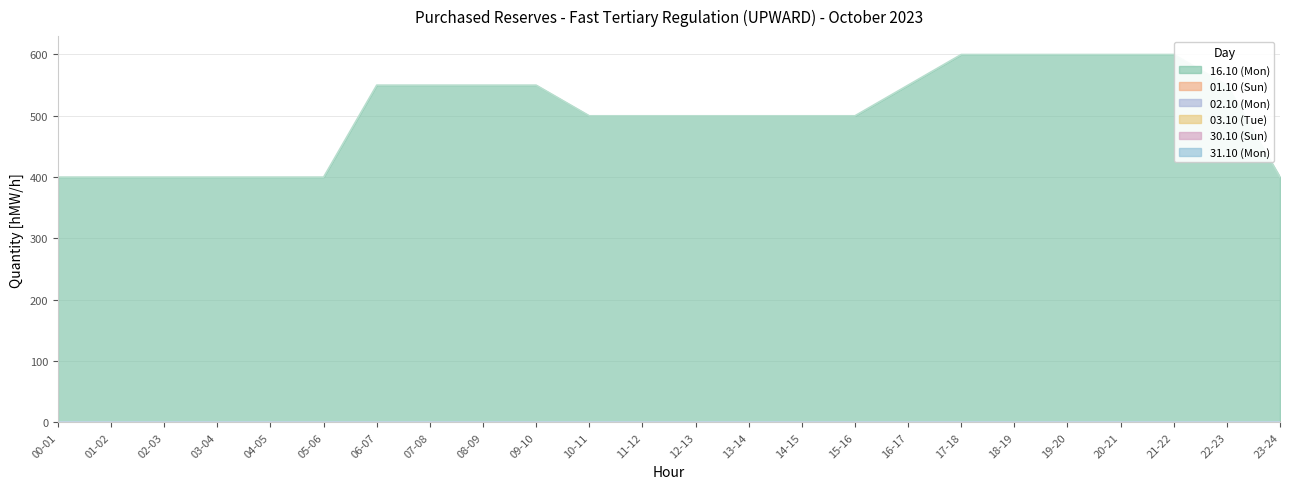

Reading right to left, extract all data points from this chart.

16.10 (Mon): 23-24=400	22-23=550	21-22=600	20-21=600	19-20=600	18-19=600	17-18=600	16-17=550	15-16=500	14-15=500	13-14=500	12-13=500	11-12=500	10-11=500	09-10=550	08-09=550	07-08=550	06-07=550	05-06=400	04-05=400	03-04=400	02-03=400	01-02=400	00-01=400
01.10 (Sun): 23-24=0	22-23=0	21-22=0	20-21=0	19-20=0	18-19=0	17-18=0	16-17=0	15-16=0	14-15=0	13-14=0	12-13=0	11-12=0	10-11=0	09-10=0	08-09=0	07-08=0	06-07=0	05-06=0	04-05=0	03-04=0	02-03=0	01-02=0	00-01=0
02.10 (Mon): 23-24=0	22-23=0	21-22=0	20-21=0	19-20=0	18-19=0	17-18=0	16-17=0	15-16=0	14-15=0	13-14=0	12-13=0	11-12=0	10-11=0	09-10=0	08-09=0	07-08=0	06-07=0	05-06=0	04-05=0	03-04=0	02-03=0	01-02=0	00-01=0
03.10 (Tue): 23-24=0	22-23=0	21-22=0	20-21=0	19-20=0	18-19=0	17-18=0	16-17=0	15-16=0	14-15=0	13-14=0	12-13=0	11-12=0	10-11=0	09-10=0	08-09=0	07-08=0	06-07=0	05-06=0	04-05=0	03-04=0	02-03=0	01-02=0	00-01=0
30.10 (Sun): 23-24=0	22-23=0	21-22=0	20-21=0	19-20=0	18-19=0	17-18=0	16-17=0	15-16=0	14-15=0	13-14=0	12-13=0	11-12=0	10-11=0	09-10=0	08-09=0	07-08=0	06-07=0	05-06=0	04-05=0	03-04=0	02-03=0	01-02=0	00-01=0
31.10 (Mon): 23-24=0	22-23=0	21-22=0	20-21=0	19-20=0	18-19=0	17-18=0	16-17=0	15-16=0	14-15=0	13-14=0	12-13=0	11-12=0	10-11=0	09-10=0	08-09=0	07-08=0	06-07=0	05-06=0	04-05=0	03-04=0	02-03=0	01-02=0	00-01=0